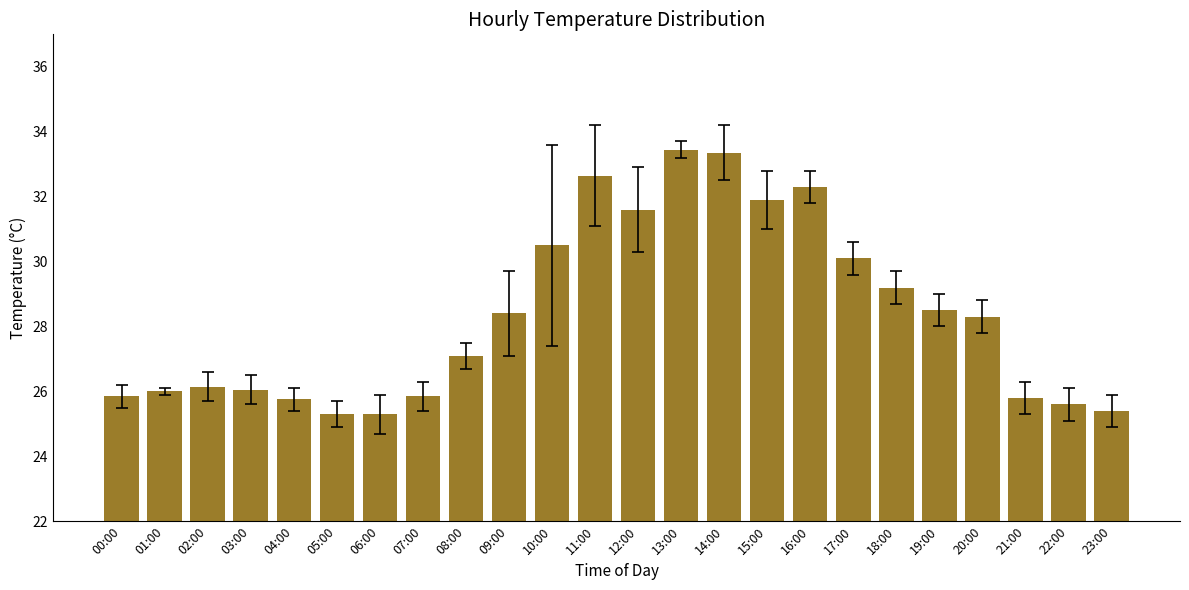

Count the number of categories in the chart.

24